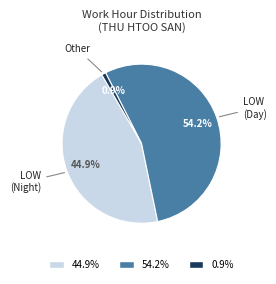

Is there any slice that represents more than half of the pie?

Yes